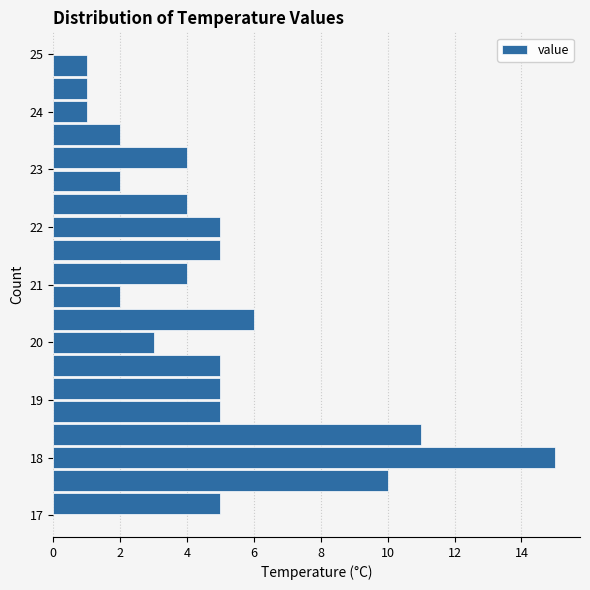

What is the length of the bar covering 21.8 to 22.2 on the y-axis? The values are not printed on the chart, so give them approximately, as read against the axis.

5